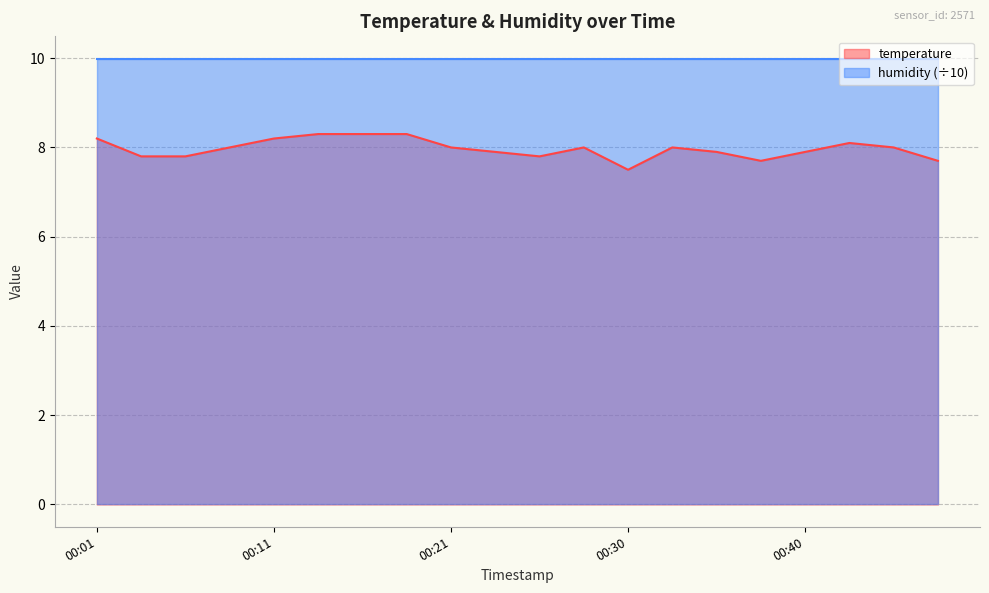

Does the chart have visible grid lines?

Yes